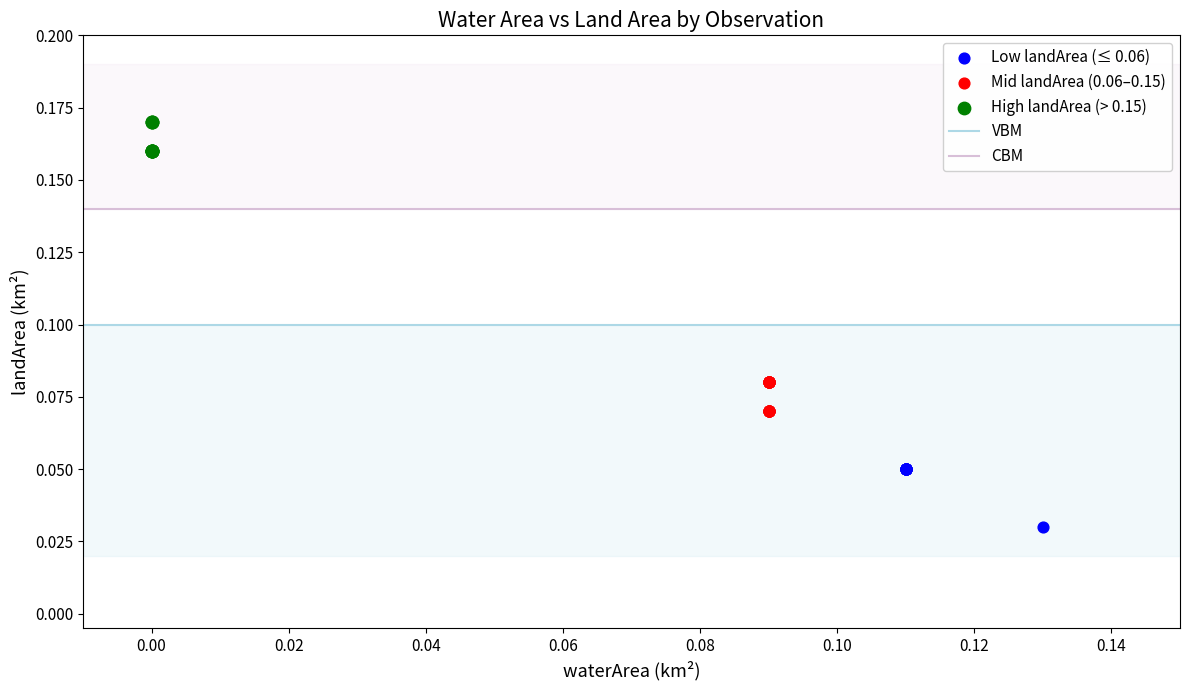

Which series reaches the minimum Y coordinate?

Low landArea (≤ 0.06)